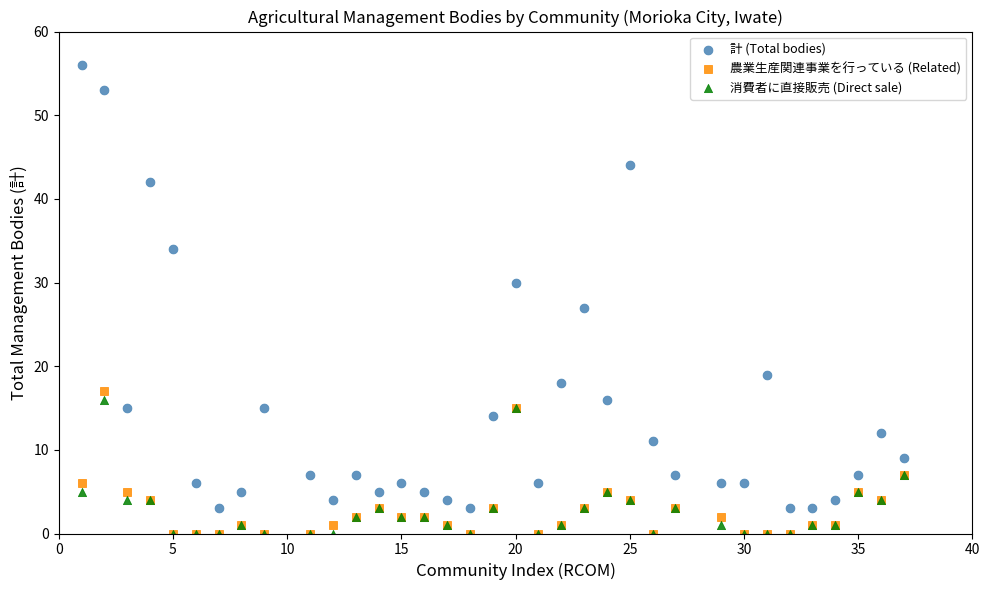

In the 計 (Total bodies) series, what Y value is closest to 29?

30